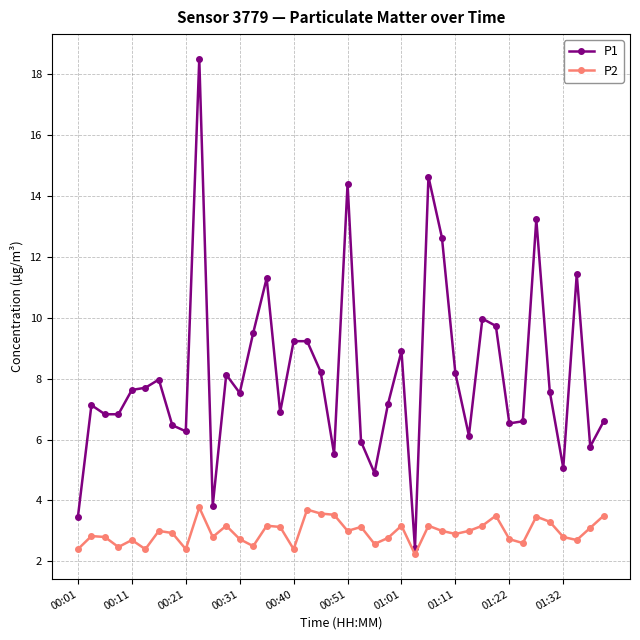

What is the value of the P2 point at the 14th from the left?

2.5